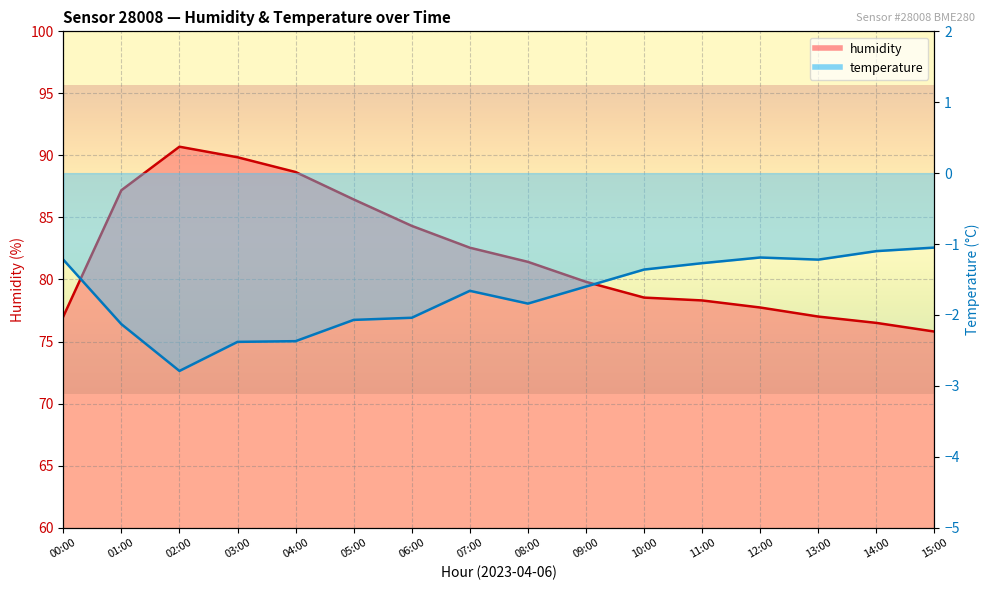

At how many categories does at least one series exceed 46?

16